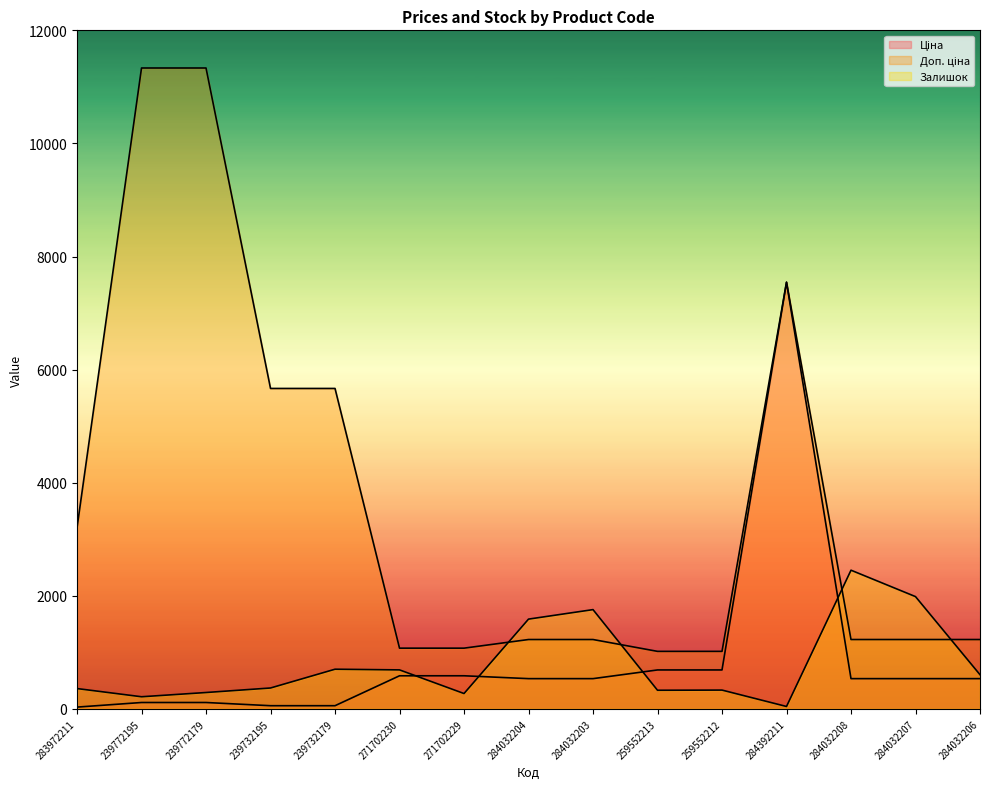

Read the Ціна value at 239772195.

113.3